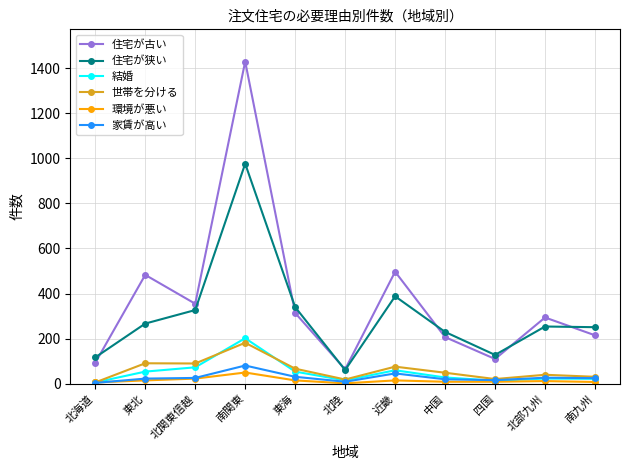

At which category is the sum across all series the highest?

南関東